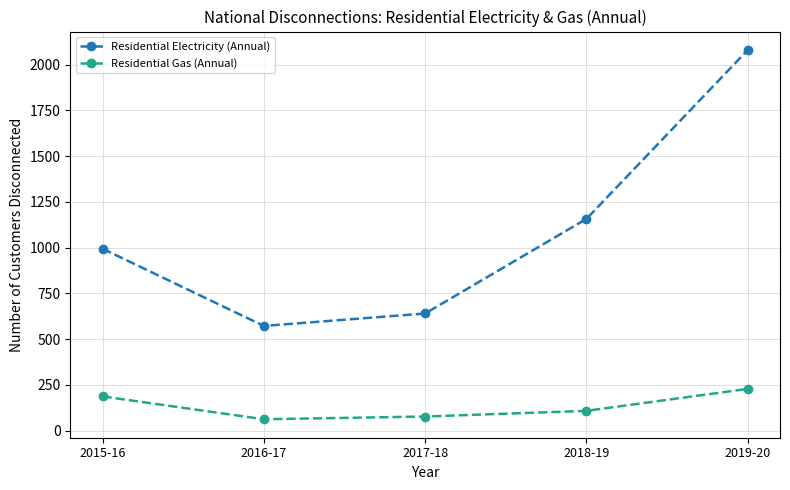

Reading left to right, what are all the values shown in this chart?

Residential Electricity (Annual): 994	572	640	1157	2080
Residential Gas (Annual): 187	62	77	108	228